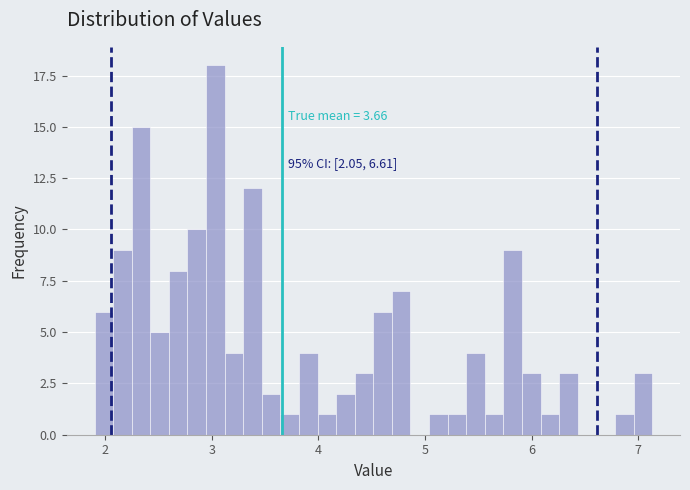

Read against the x-axis, roughly where is the centre of the tallest bar?

3.0